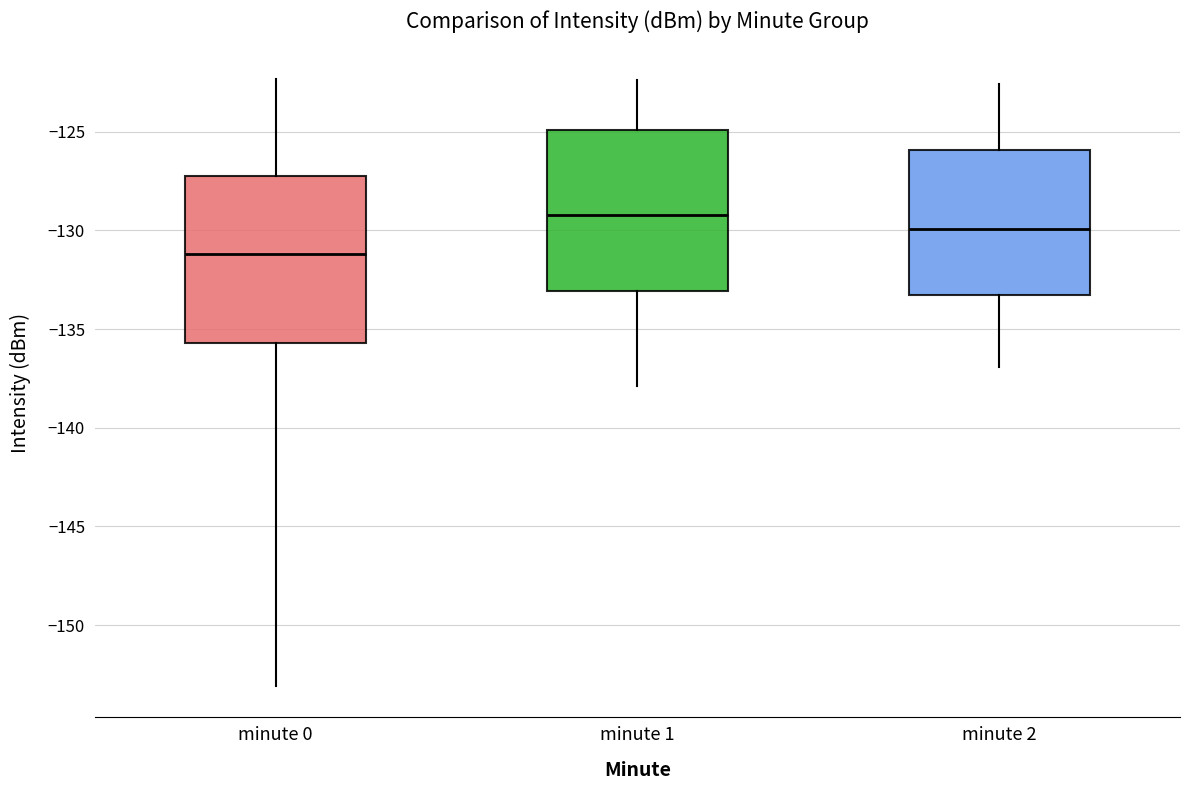

Reading left to right, transcribe this box plot: for each box, give where its median line is, the range the box spans, and where its two whiskers end, as read against the y-axis. The values are not printed on the chart, so give them approximately, as read against the axis.

minute 0: median -131.0, box -135.5 to -127.0, whiskers -153.0 to -122.5
minute 1: median -129.0, box -133.0 to -125.0, whiskers -138.0 to -122.5
minute 2: median -130.0, box -133.5 to -126.0, whiskers -137.0 to -122.5